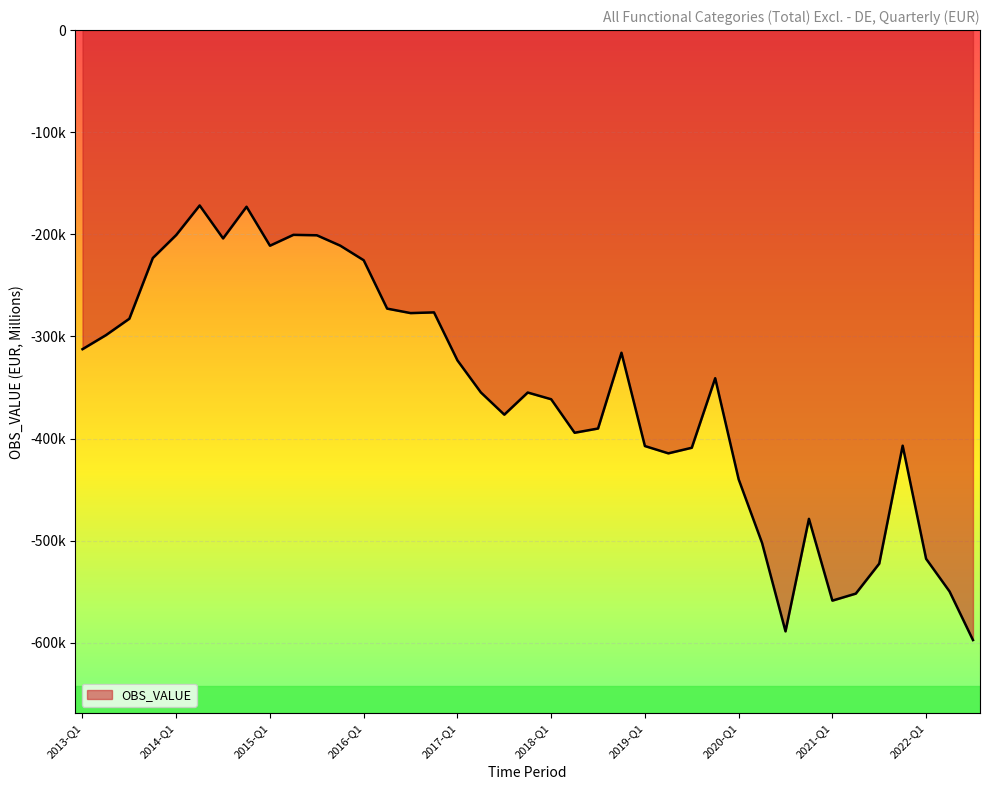

Rank the categories by value from highest to lowest.

2014-Q2, 2014-Q4, 2015-Q2, 2014-Q1, 2015-Q3, 2014-Q3, 2015-Q4, 2015-Q1, 2013-Q4, 2016-Q1, 2016-Q2, 2016-Q4, 2016-Q3, 2013-Q3, 2013-Q2, 2013-Q1, 2018-Q4, 2017-Q1, 2019-Q4, 2017-Q2, 2017-Q4, 2018-Q1, 2017-Q3, 2018-Q3, 2018-Q2, 2021-Q4, 2019-Q1, 2019-Q3, 2019-Q2, 2020-Q1, 2020-Q4, 2020-Q2, 2022-Q1, 2021-Q3, 2022-Q2, 2021-Q2, 2021-Q1, 2020-Q3, 2022-Q3